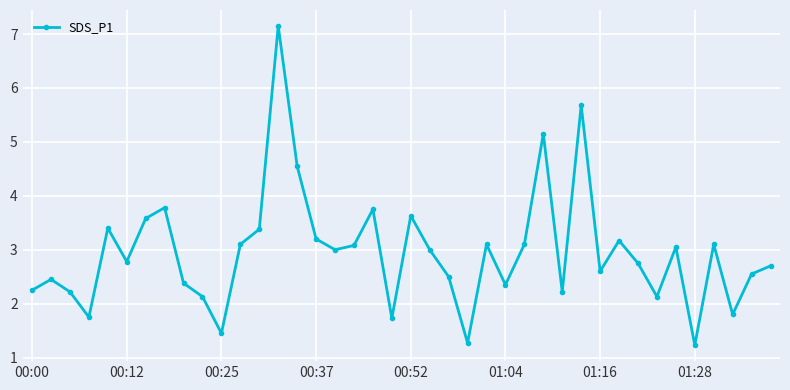

What is the maximum value shown in the chart?

7.2